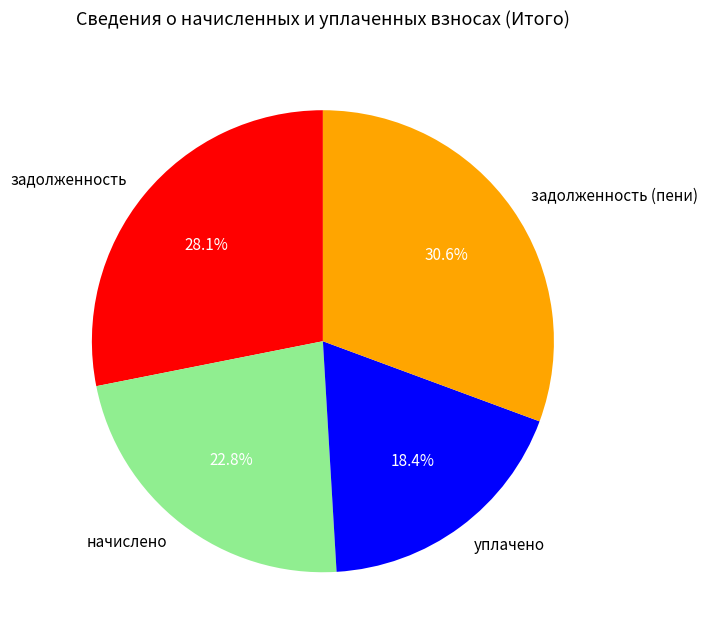

Is it true that задолженность (пени) is 22% of the pie?

False